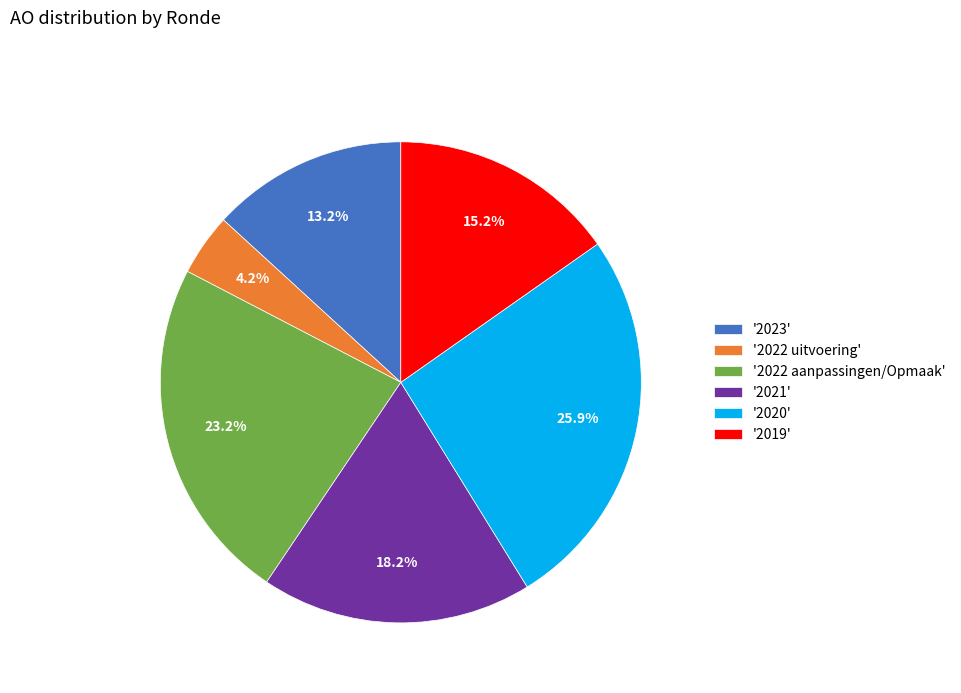

How many segments does this pie chart have?

6